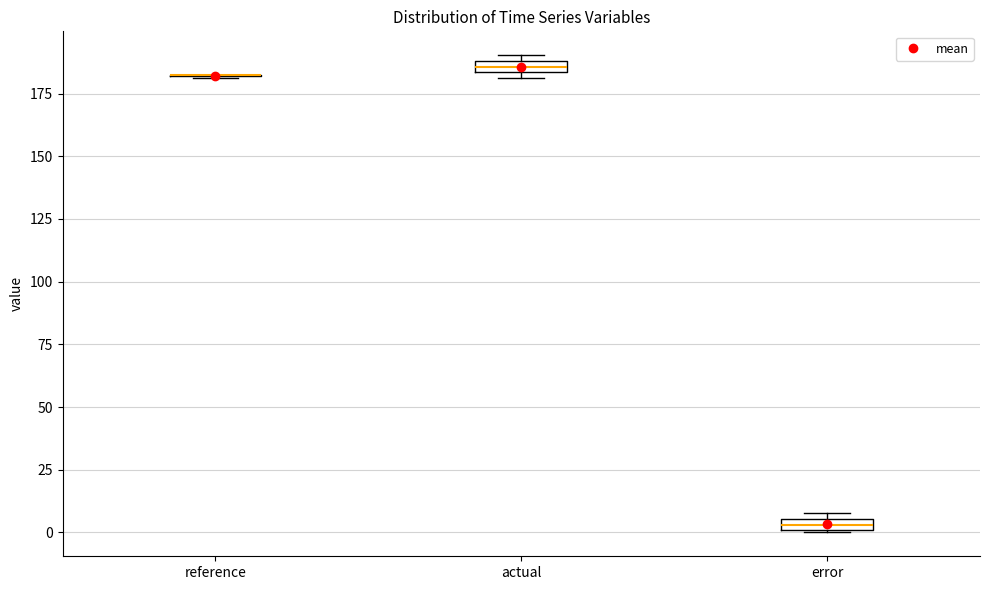

Where is the upper edge of the box for error on the y-axis? The values are not printed on the chart, so give them approximately, as read against the axis.

5